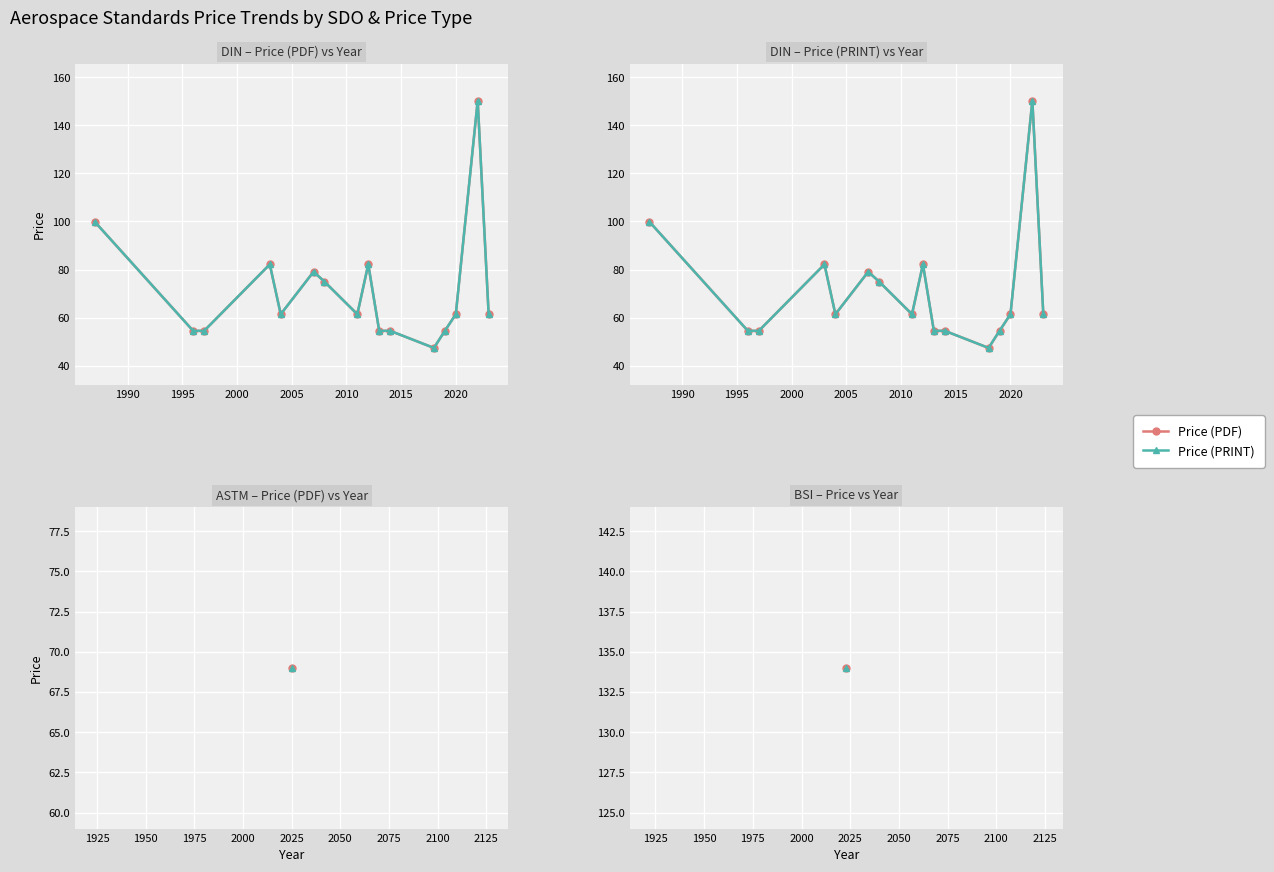

True or false: Price (PDF) and Price (PRINT) intersect in this chart.

False